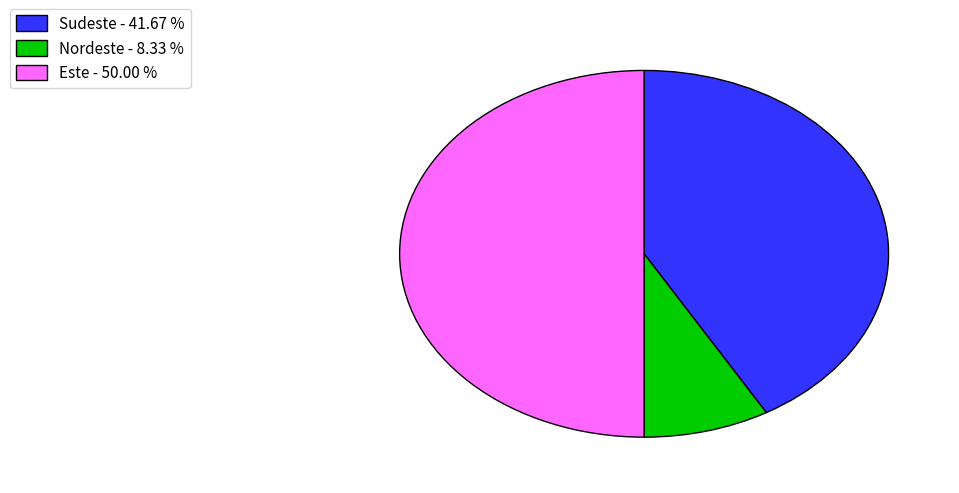

Rank the categories by value from highest to lowest.

Este - 50.00 %, Sudeste - 41.67 %, Nordeste - 8.33 %